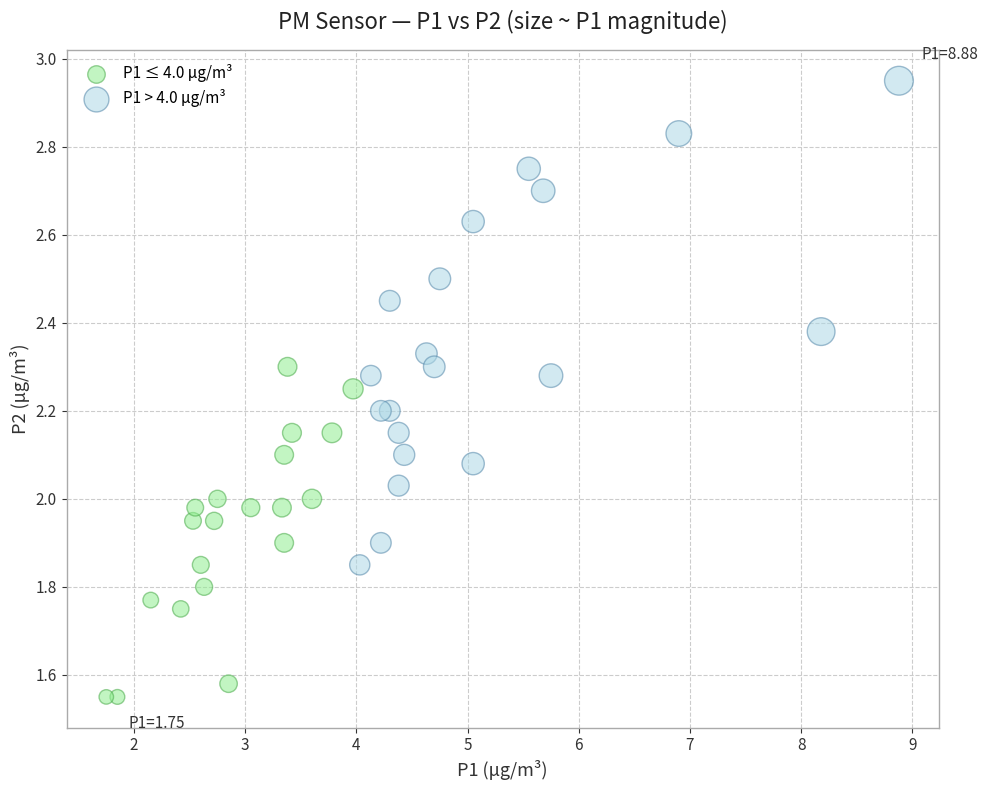

Which series has the widest spread of Y values?

P1 > 4.0 μg/m³